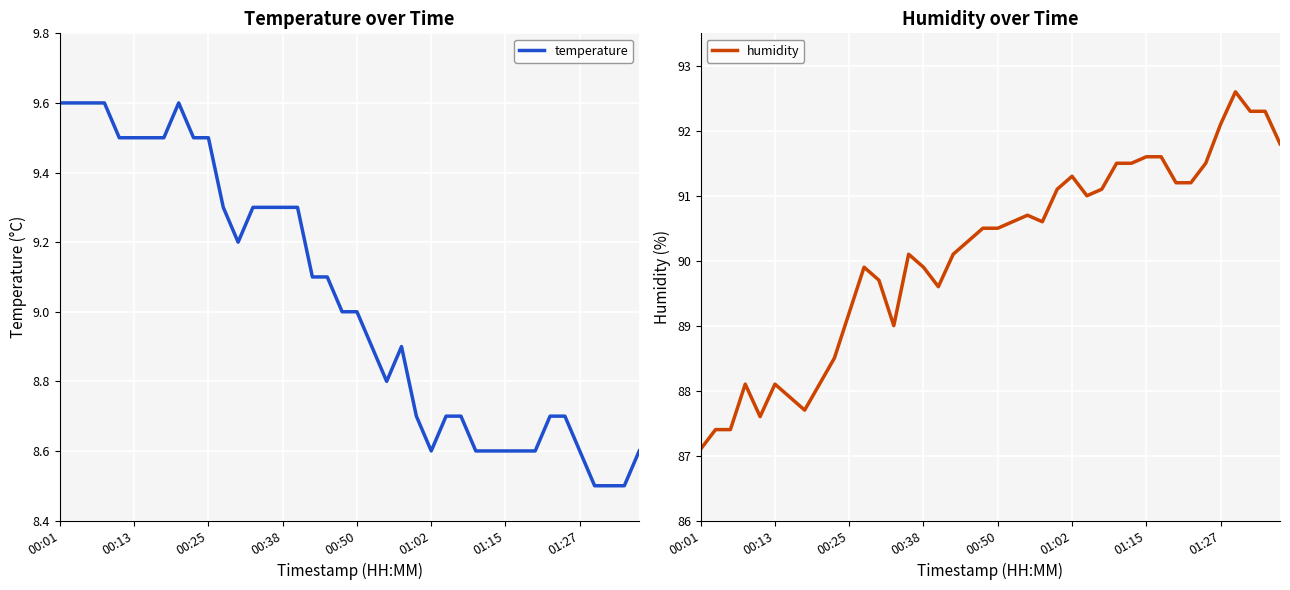

At which category does the chart reach its peak across all series?

36